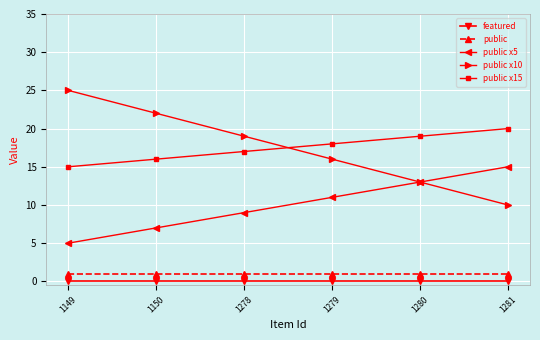

Count the number of data series in this chart.

5